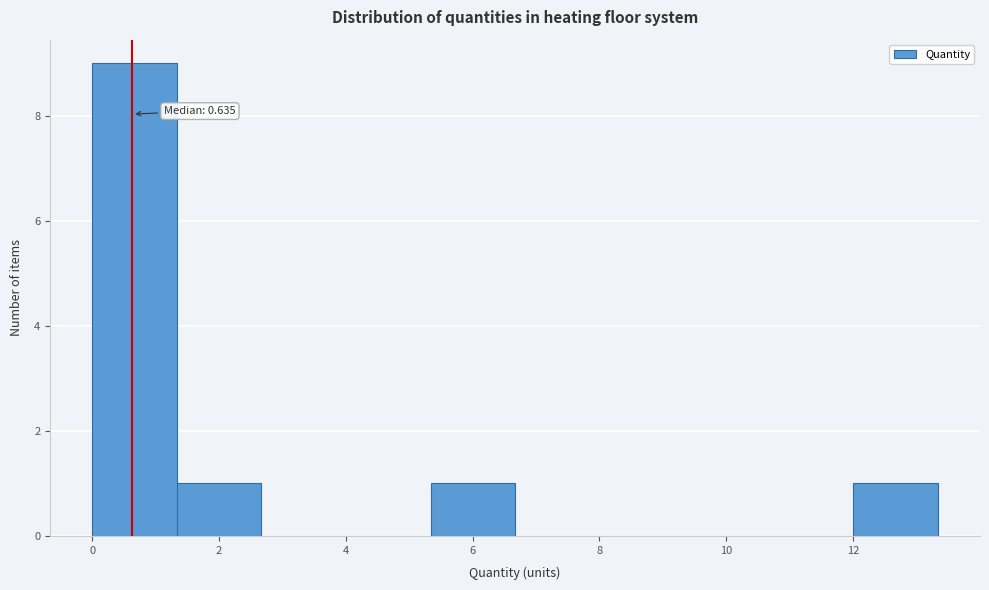

Which range on the x-axis has the tallest bar?

0.0 to 1.4